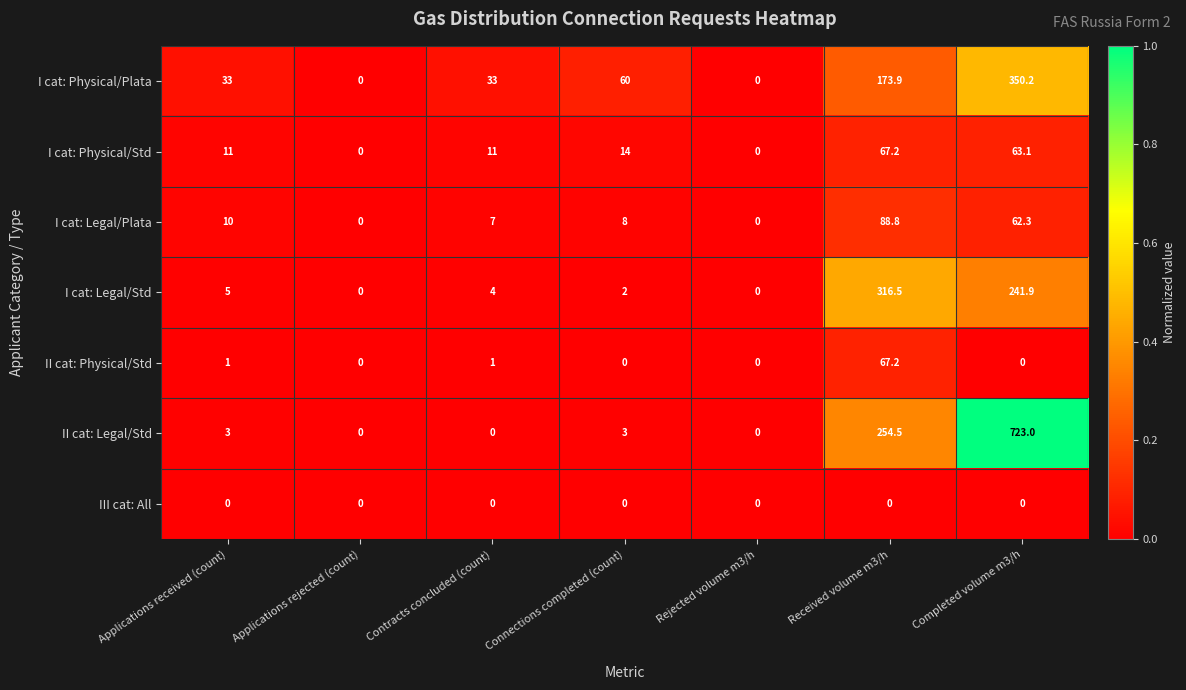

At which label is I cat: Physical/Plata closest to 175?

Received volume m3/h